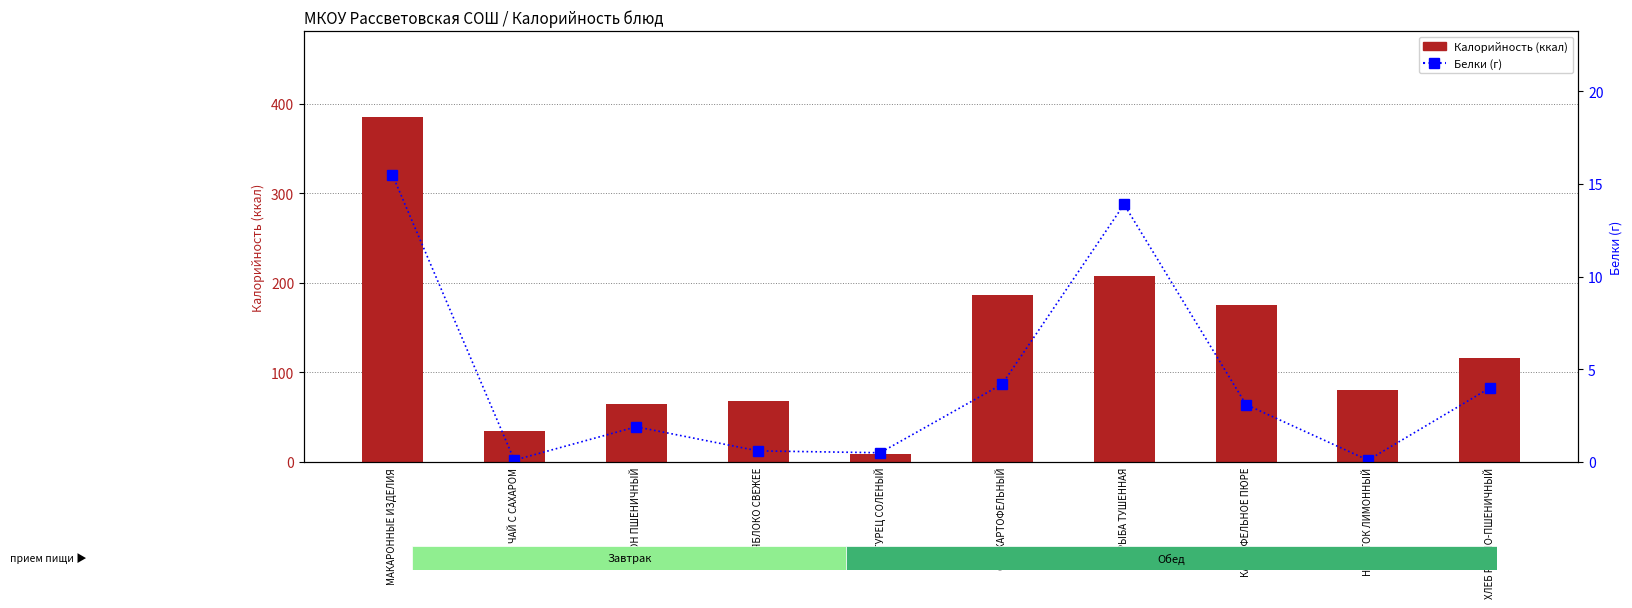

Where does the Белки series first go above 3?

МАКАРОННЫЕ ИЗДЕЛИЯ